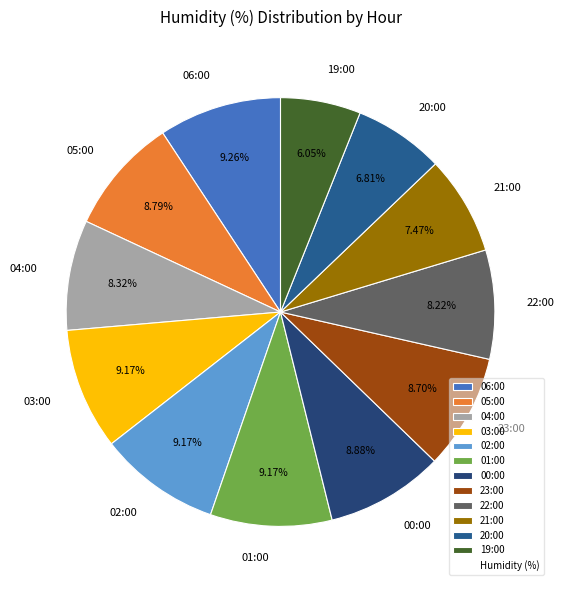

What percentage is NOT represented by 00:00?

91.1%